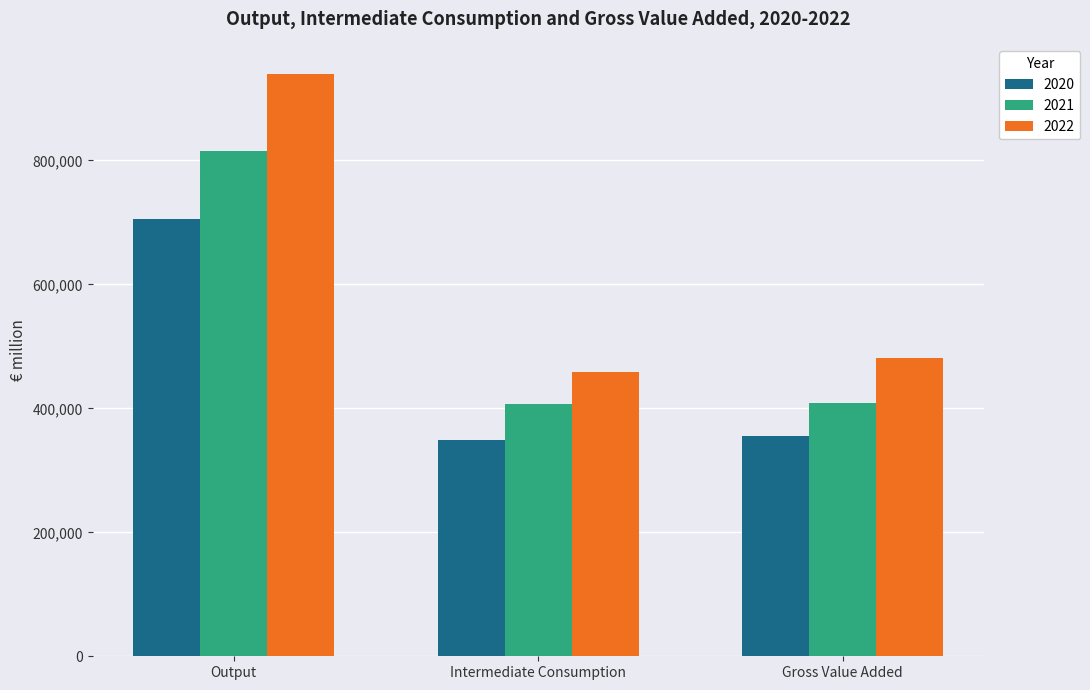

Where is 2020 nearest to the value 527467?

Gross Value Added